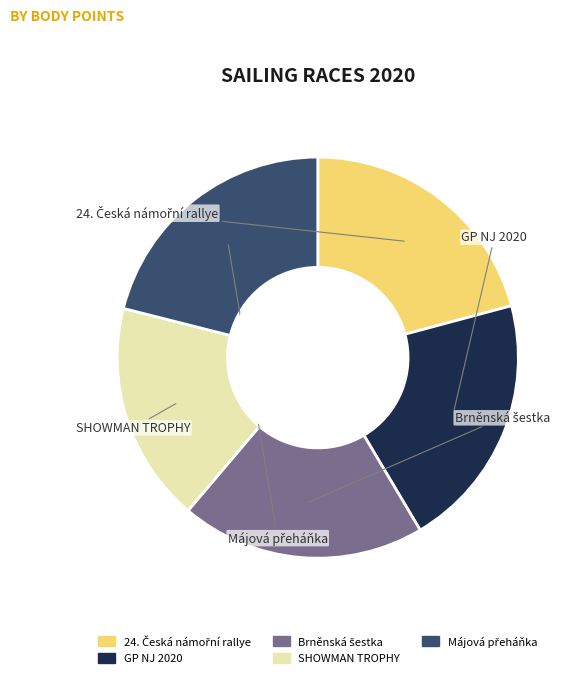

Does any single category account for the majority?

No